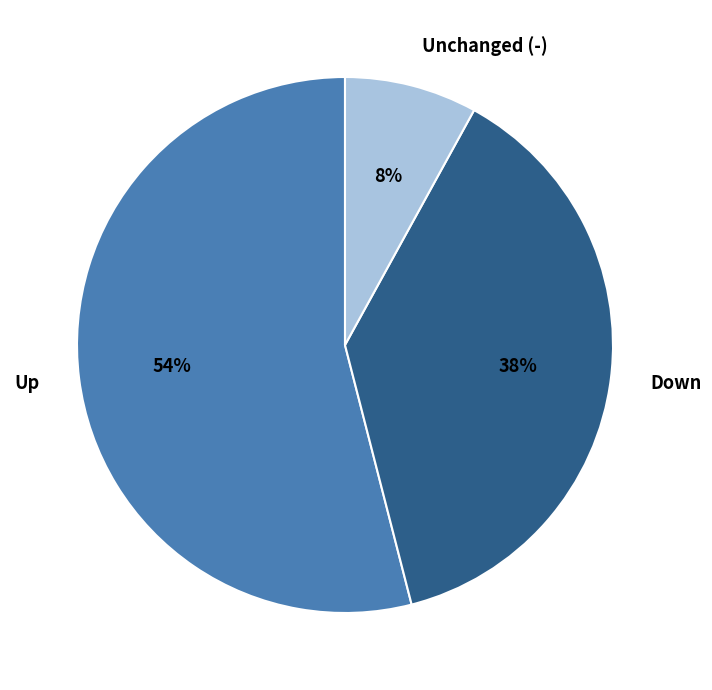

To the nearest percent, what is the combined percentage of Up and Down?

92%